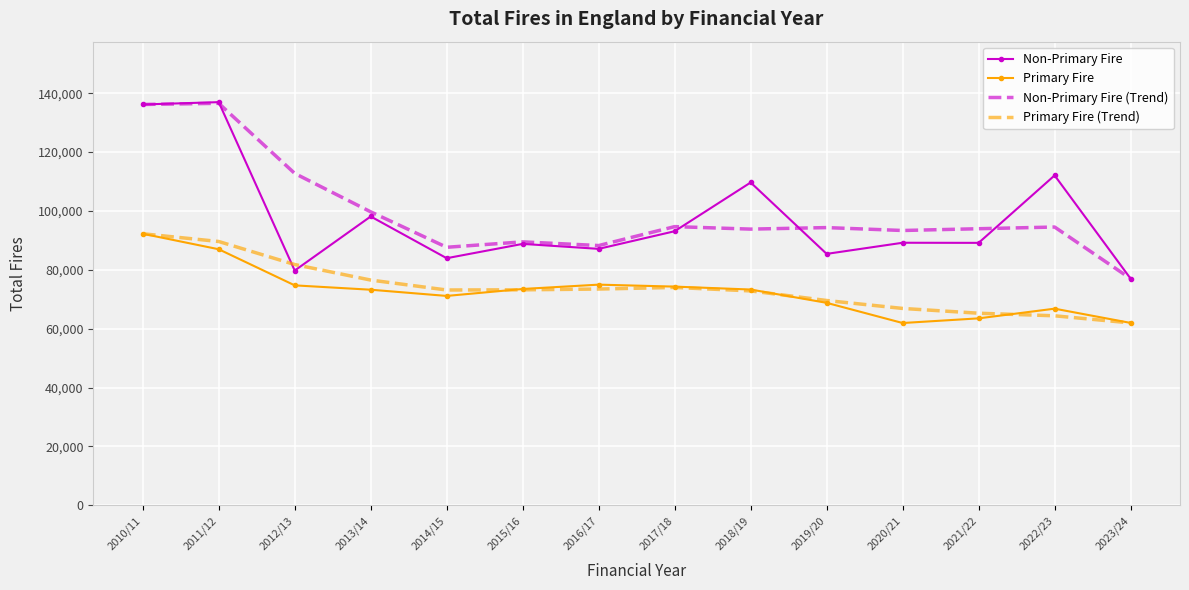

The value of Primary Fire at 2014/15 is 71126.0. True or false?

True